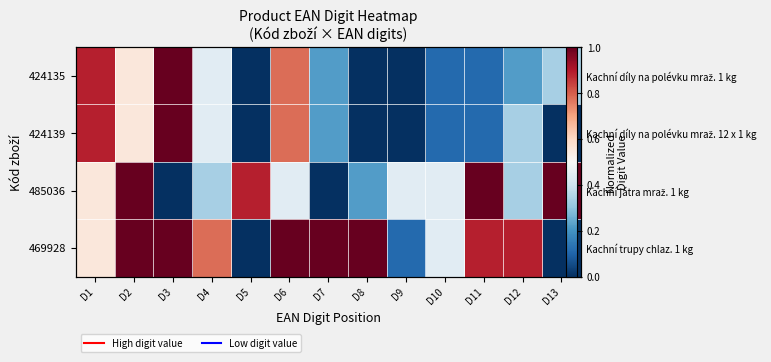

Rank the series by their maximum value, from highest to lowest.

424135, 424139, 485036, 469928